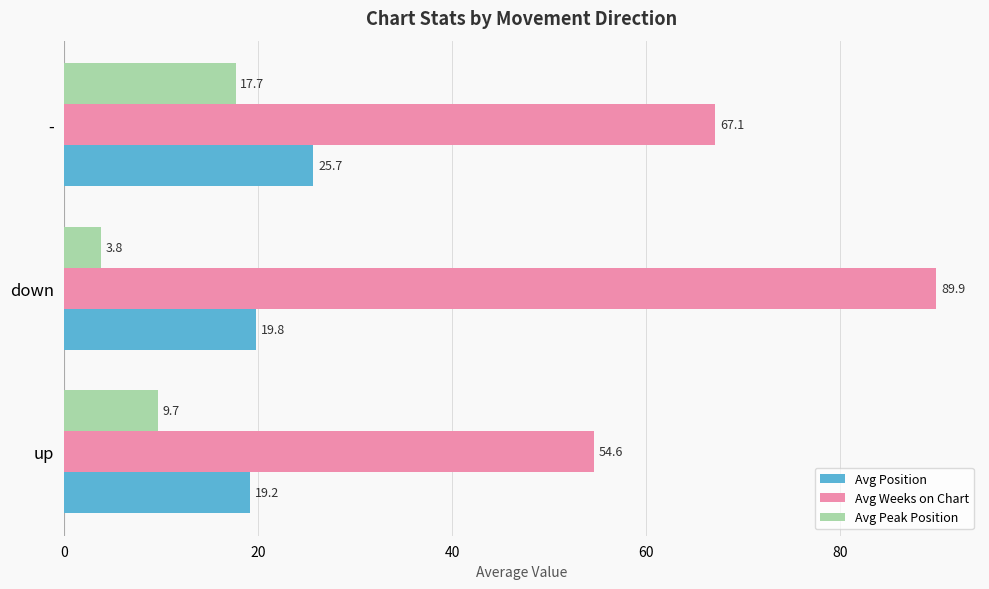

Which series has the widest spread of values?

Avg Weeks on Chart